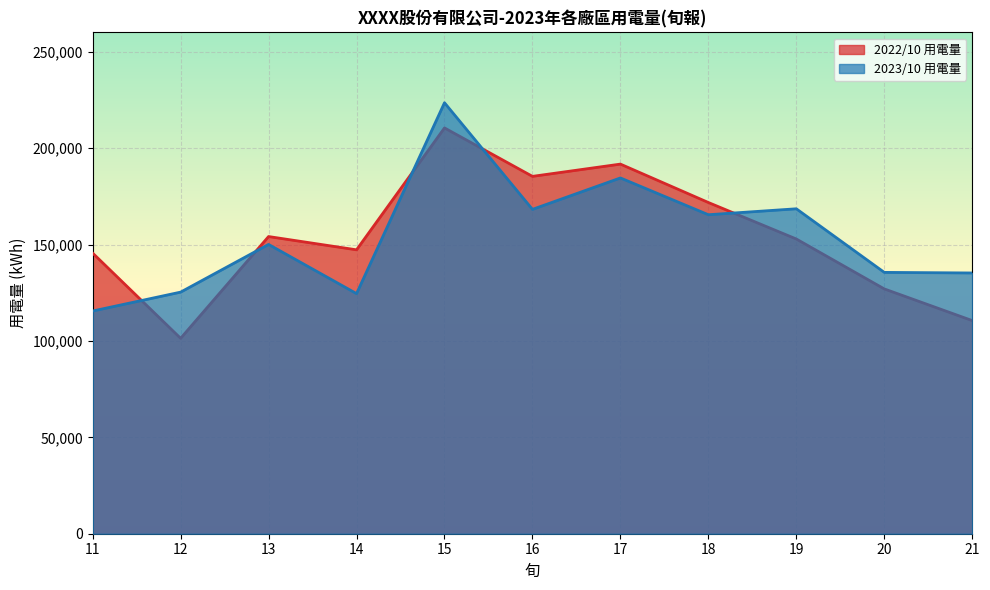

Reading left to right, transcribe all the data shown in this chart.

2022/10 用電量: 11=145560.6	12=101351.5	13=154144.3	14=147259.8	15=210479.7	16=185358.1	17=191718.5	18=171797.0	19=152864.4	20=126978.0	21=110548.9
2023/10 用電量: 11=115521.0	12=125315.0	13=150055.3	14=124544.0	15=223541.0	16=168240.0	17=184541.0	18=165458.0	19=168541.0	20=135555.0	21=135247.0